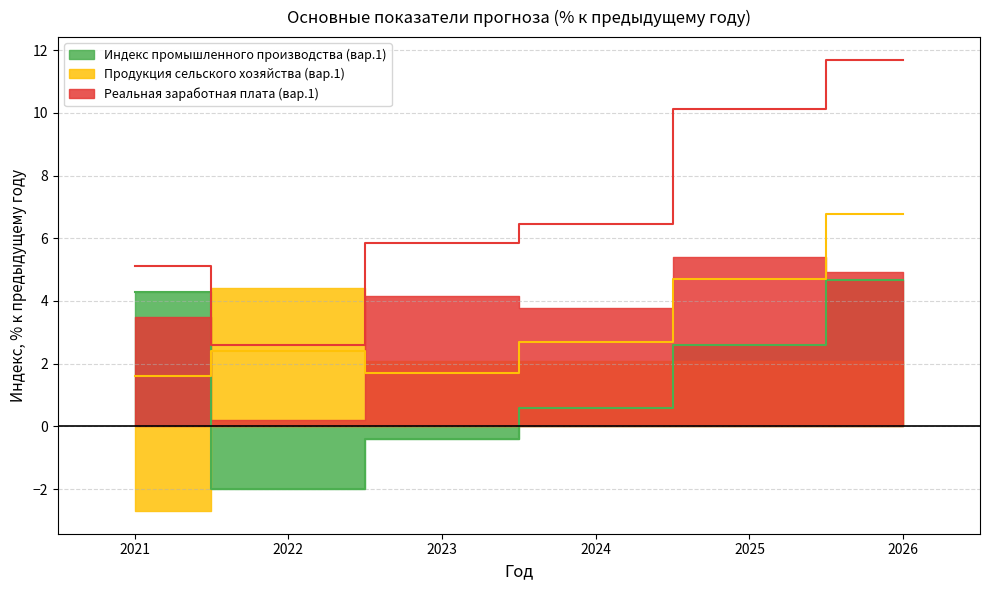

Is it true that Продукция сельского хозяйства (вар.1) equals 1.2 at 2026?

False